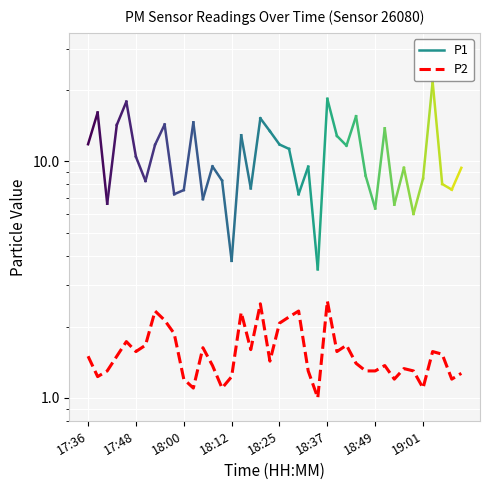

Reading left to right, extract all data points from this chart.

1.5	1.2	1.3	1.5	1.7	1.6	1.7	2.3	2.1	1.9	1.2	1.1	1.6	1.4	1.1	1.2	2.3	1.6	2.5	1.4	2.1	2.2	2.3	1.3	1.0	2.6	1.6	1.7	1.4	1.3	1.3	1.4	1.2	1.3	1.3	1.1	1.6	1.5	1.2	1.3